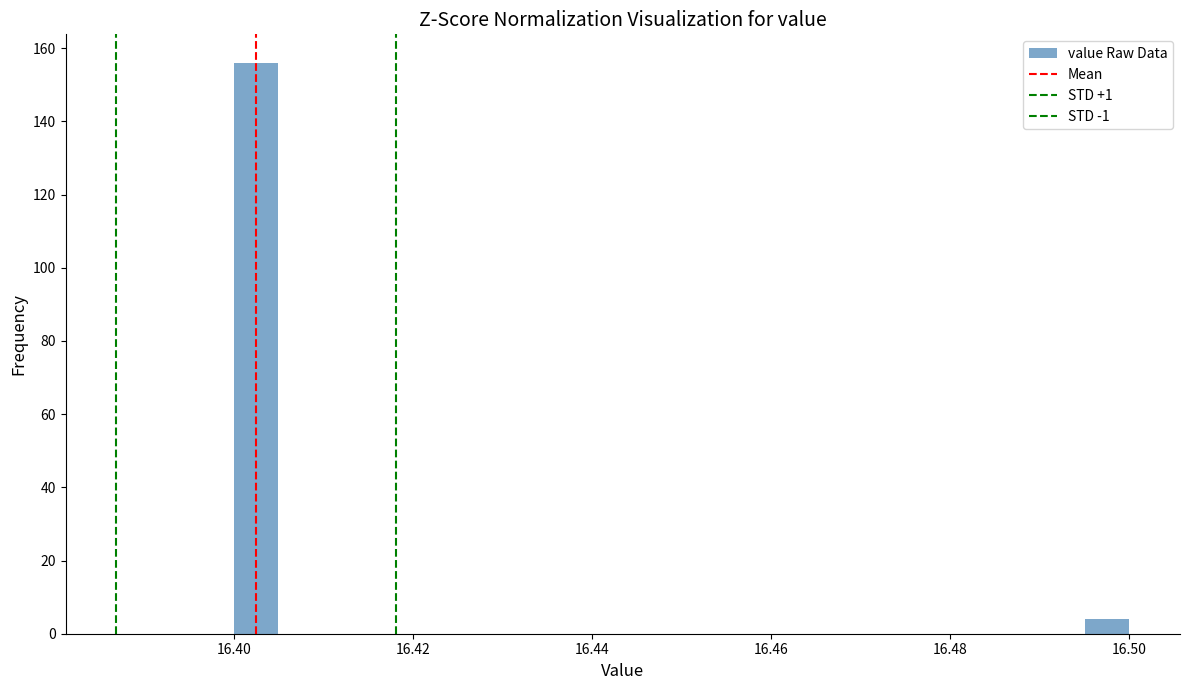

Around what value on the x-axis is the tallest bar? Give the approximate position of its centre, as read against the axis.

16.402